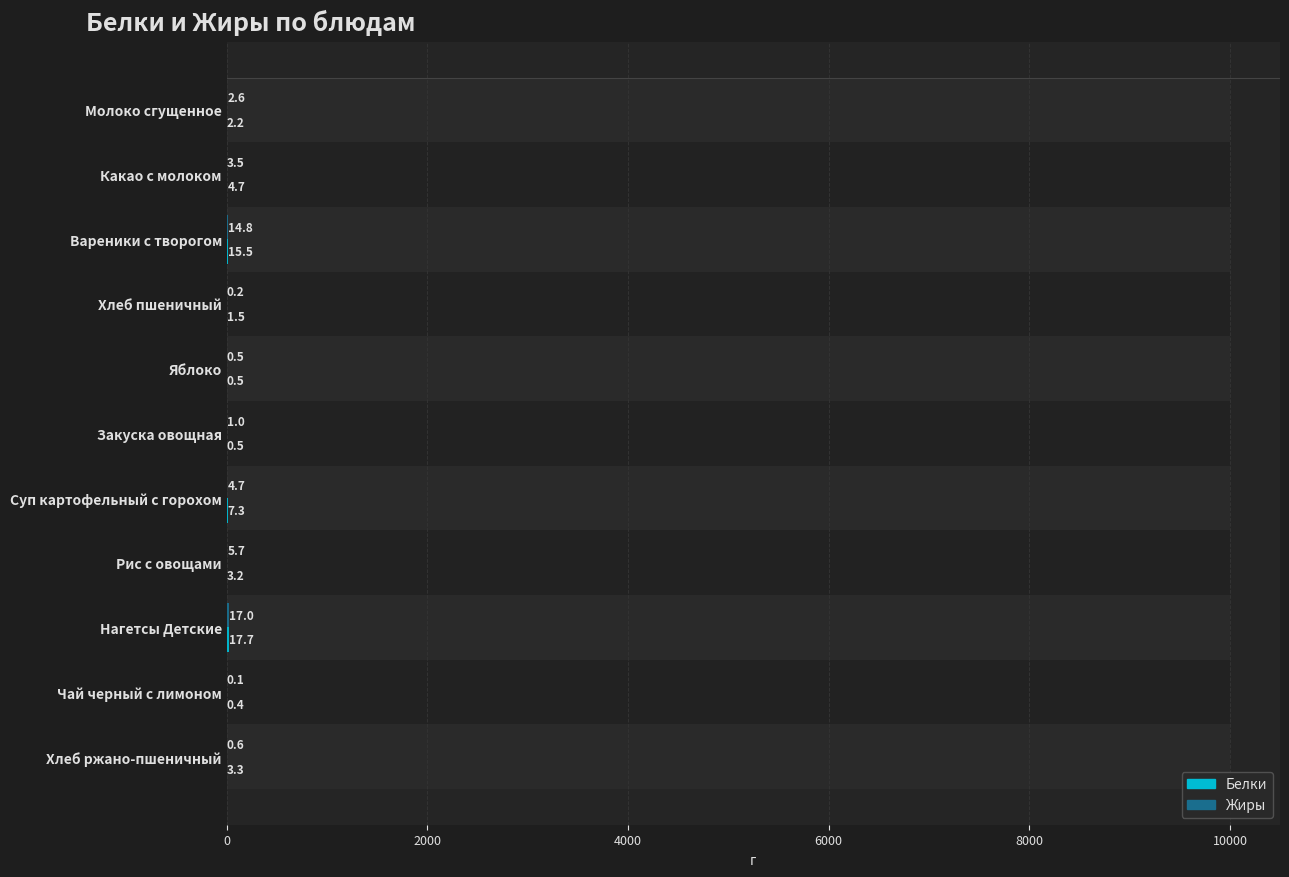

Is it true that Белки equals 0.2 at Яблоко?

False